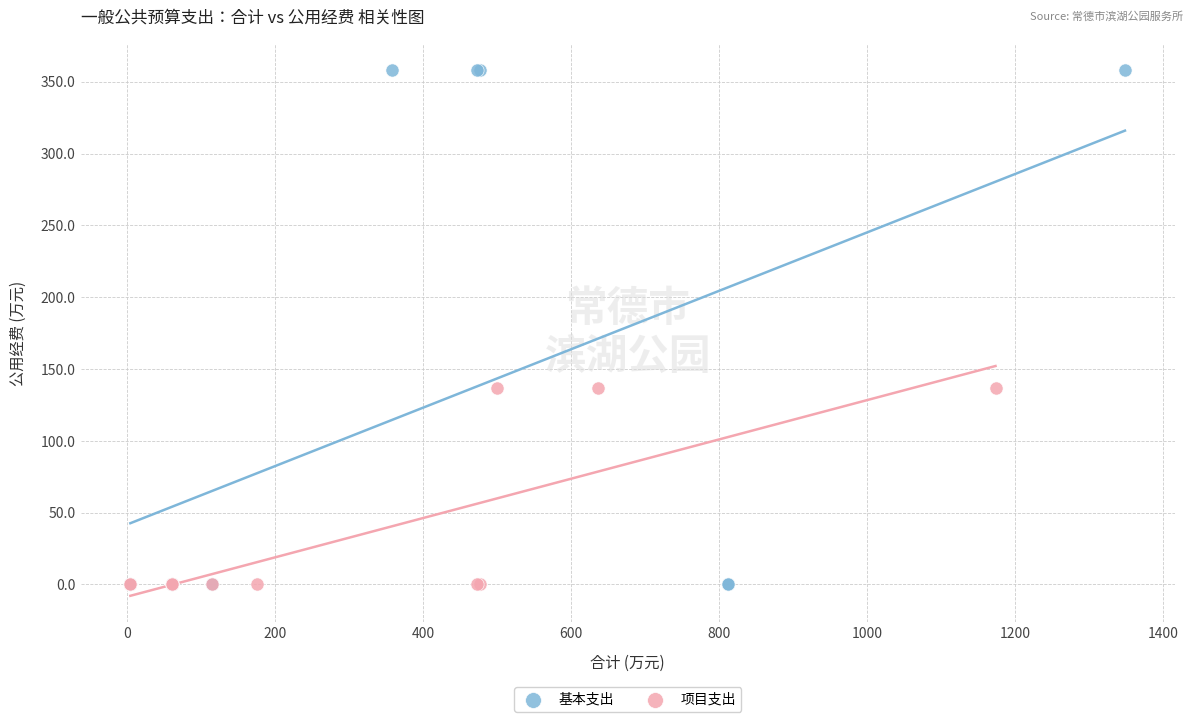

Which series has the largest Y range (max minus min)?

基本支出